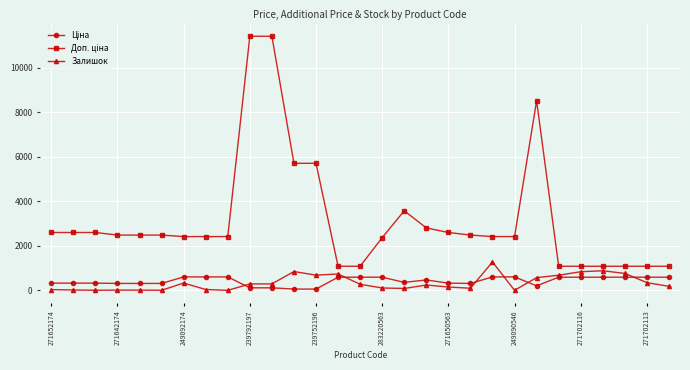

What is the greatest value displayed?

11410.0